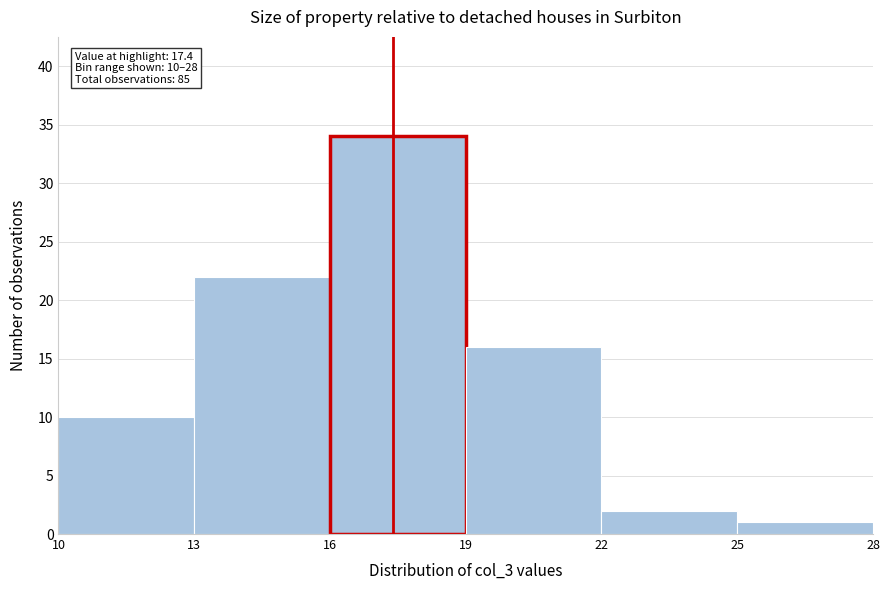

Which range on the x-axis has the tallest bar?

16 to 19